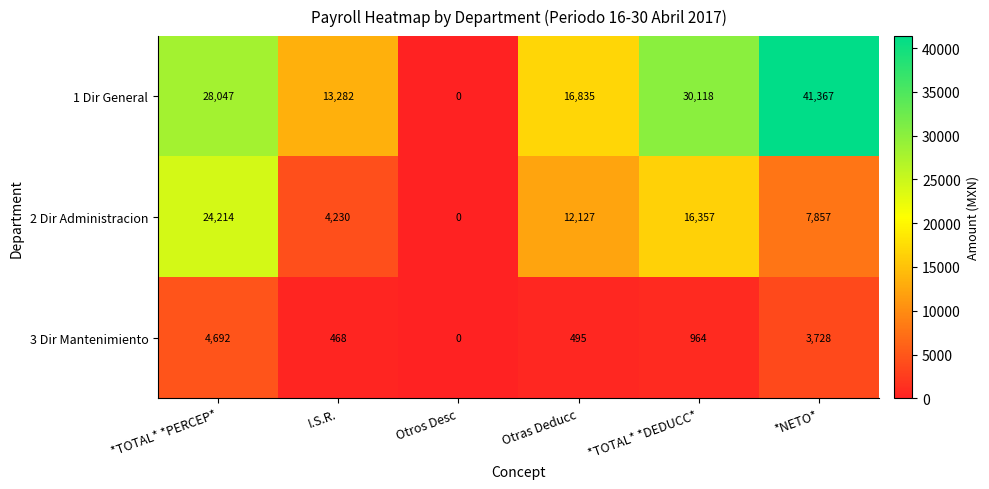

List the series in order of their peak value, highest first.

1 Dir General, 2 Dir Administracion, 3 Dir Mantenimiento